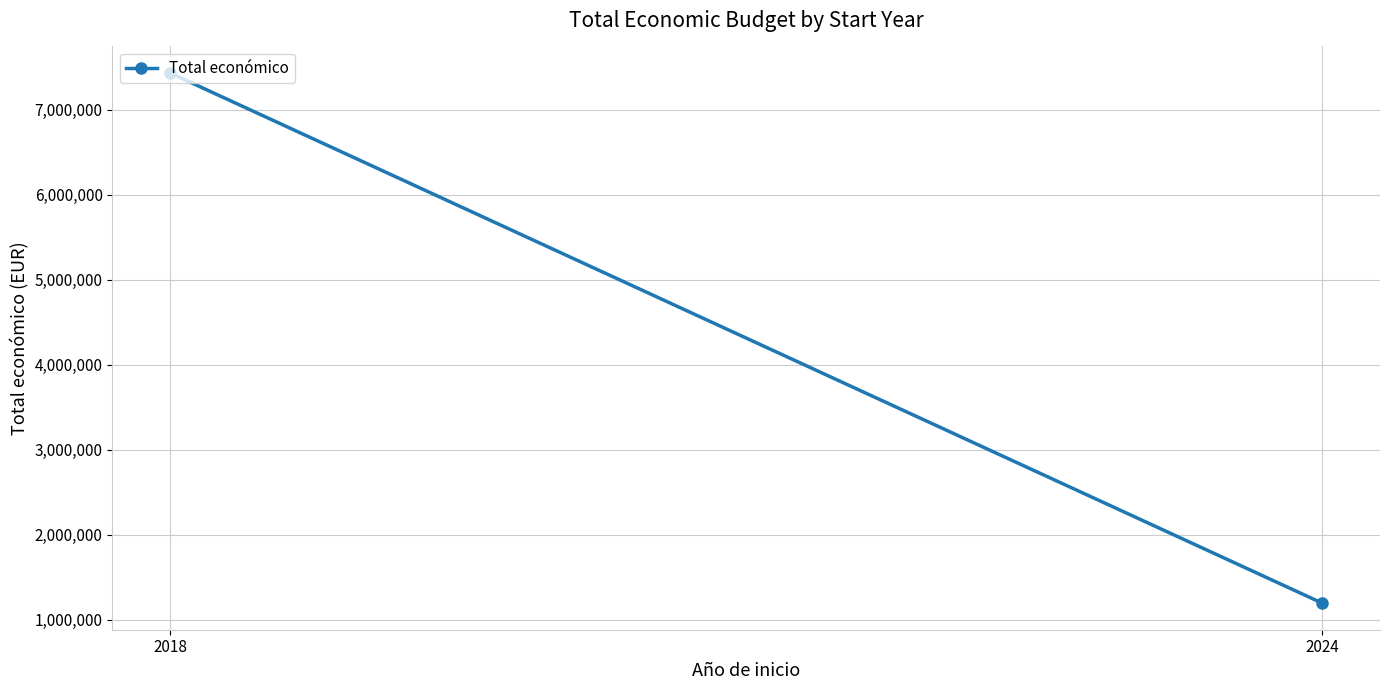

At which label is the value closest to 4312311?

2018